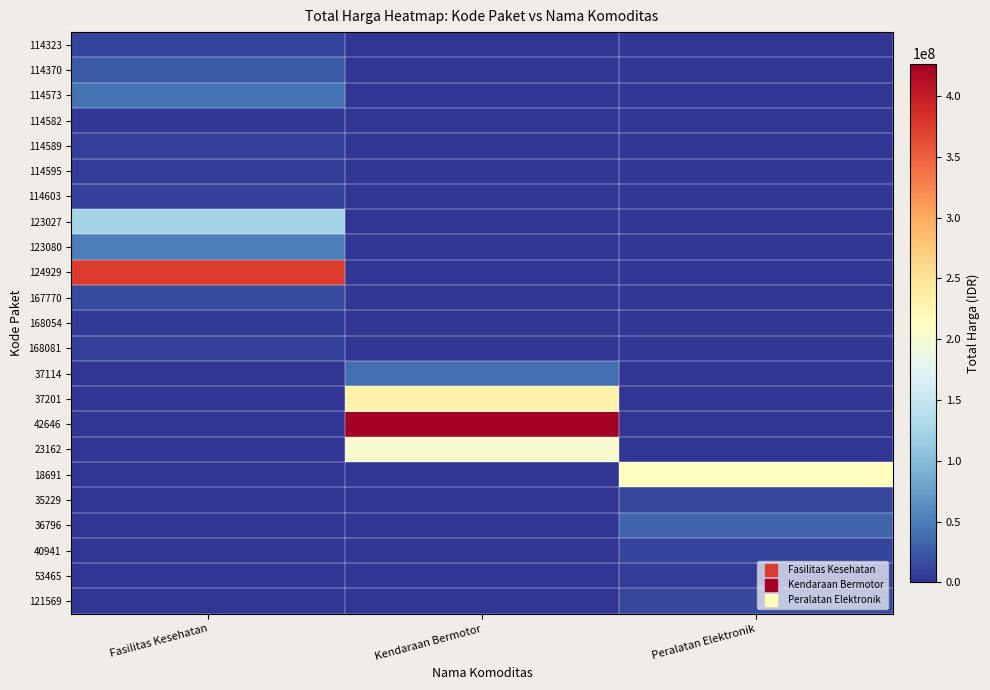

Rank the series at Peralatan Elektronik from highest to lowest value.

18691, 36796, 121569, 35229, 40941, 53465, 114323, 114370, 114573, 114582, 114589, 114595, 114603, 123027, 123080, 124929, 167770, 168054, 168081, 37114, 37201, 42646, 23162